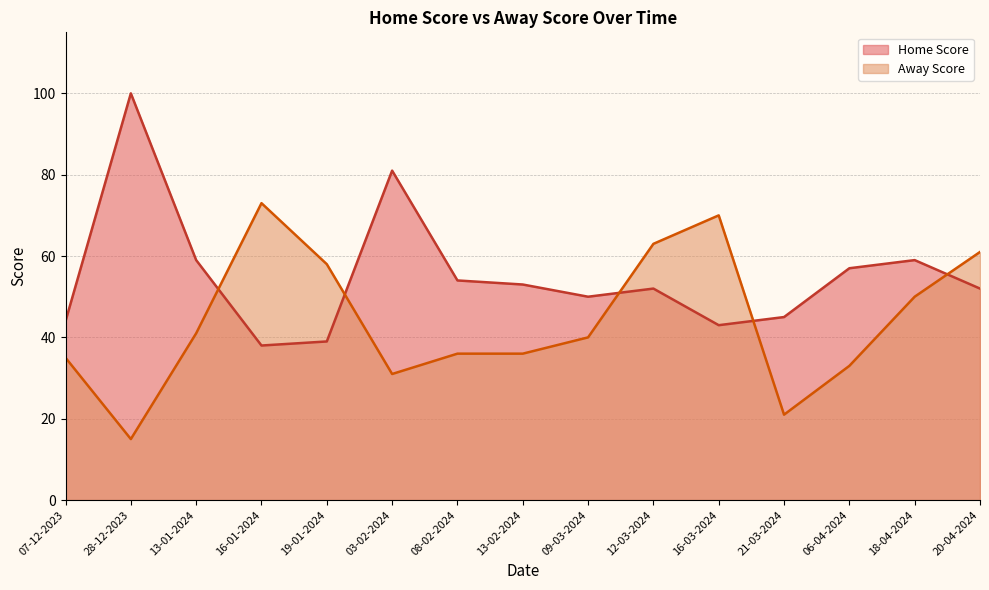

Where does the Home Score series first go above 52?

28-12-2023